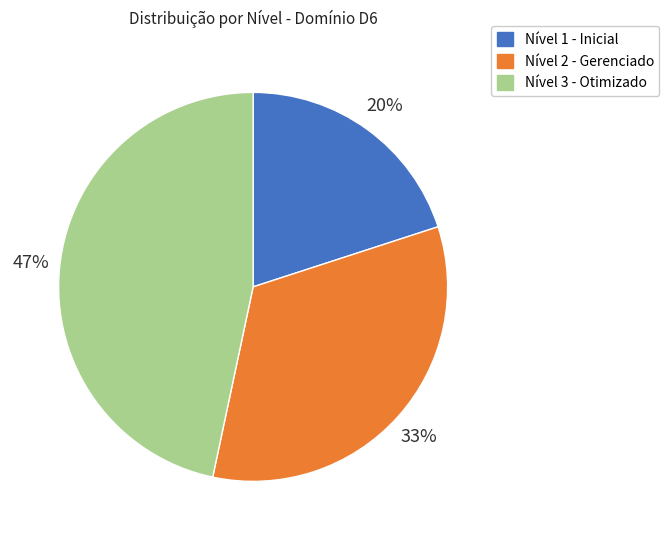

True or false: Nível 1 - Inicial accounts for 20% of the total.

True